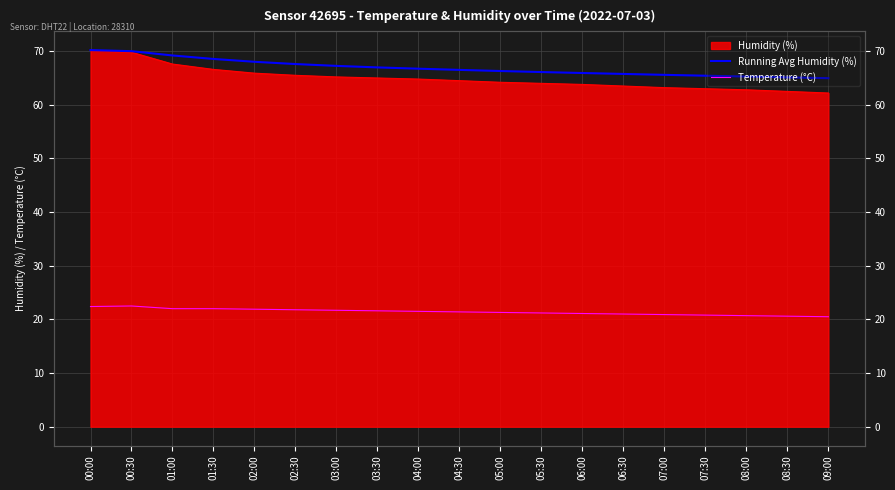

What is the label of the 18th point from the left?

08:30